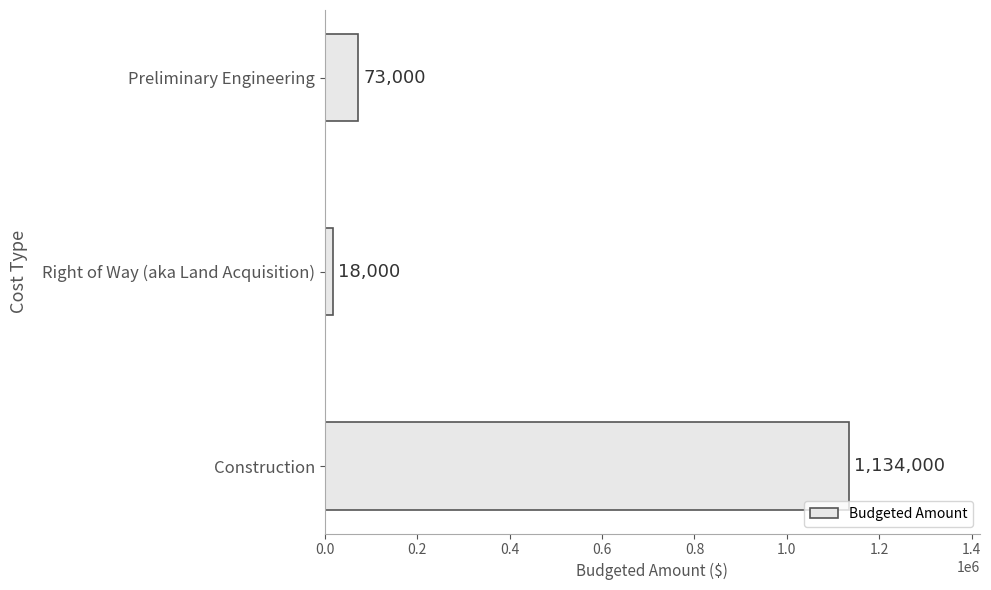

Between Construction and Preliminary Engineering, which is larger?

Construction